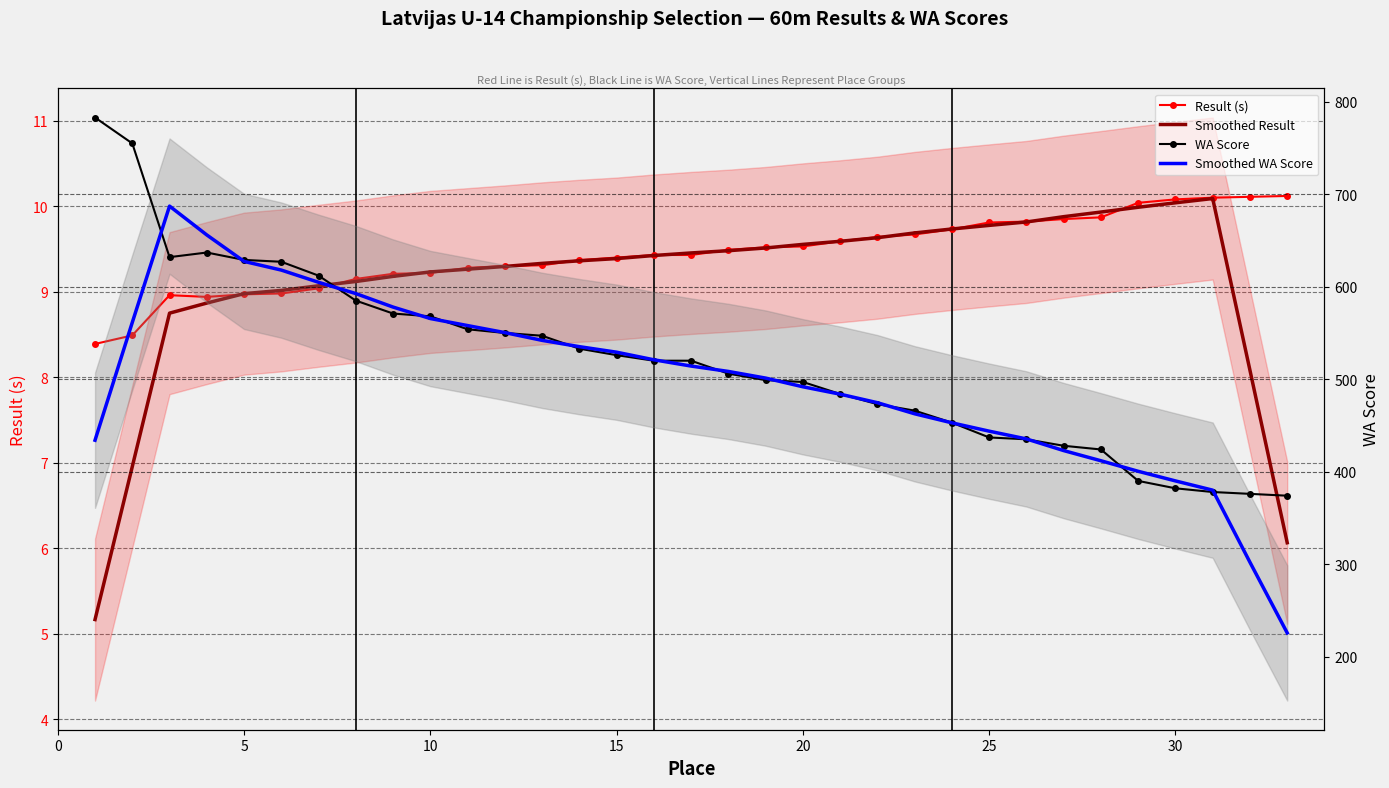

What is the sum of all WA Score values?

17151.0